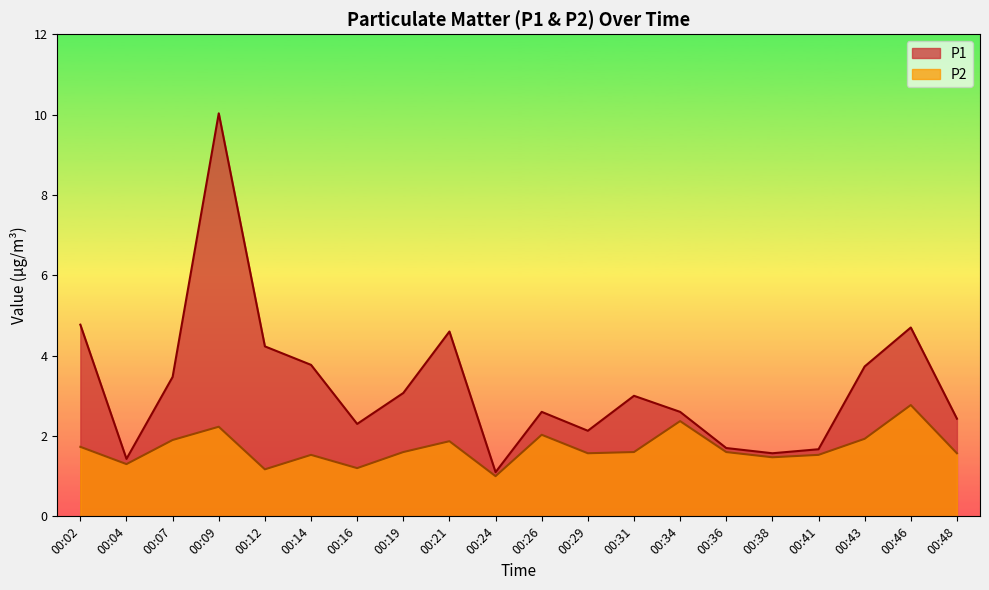

Reading right to left, what are all the values shown in this chart?

P1: 2.4	4.7	3.7	1.7	1.6	1.7	2.6	3.0	2.1	2.6	1.1	4.6	3.1	2.3	3.8	4.2	10.0	3.5	1.4	4.8
P2: 1.6	2.8	1.9	1.5	1.5	1.6	2.4	1.6	1.6	2.0	1.0	1.9	1.6	1.2	1.5	1.2	2.2	1.9	1.3	1.7